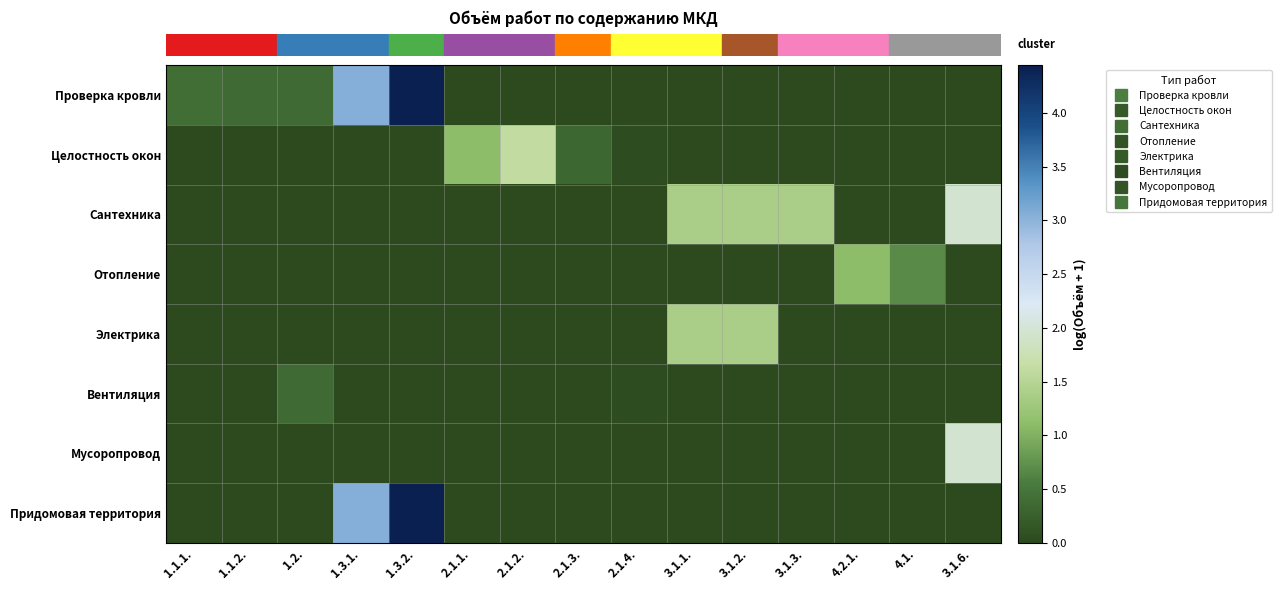

At how many categories does at least one series exceed 3?

2